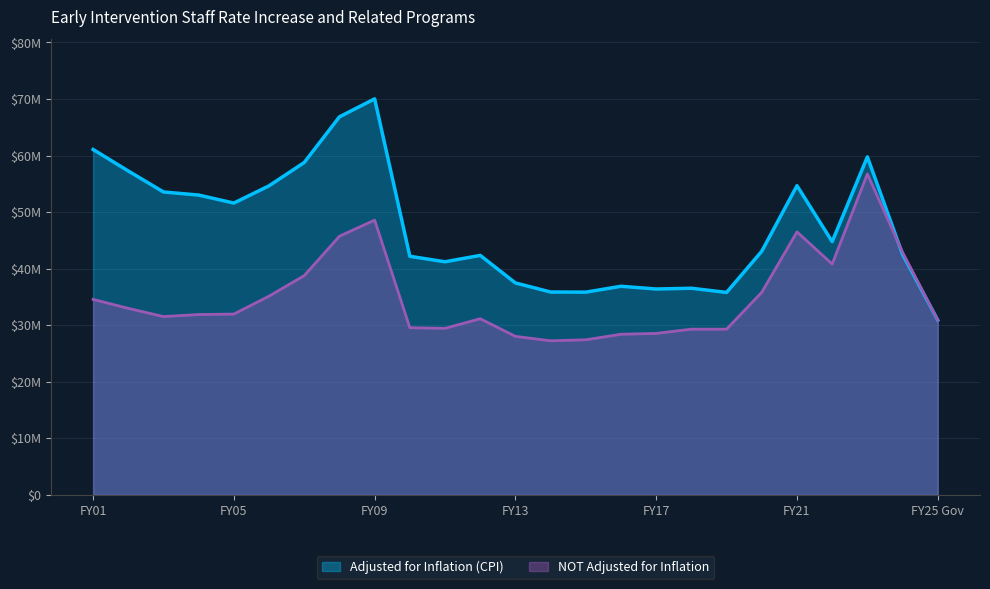

Rank the categories by Adjusted for Inflation (CPI) value from lowest to highest.

FY25 Gov, FY19, FY15, FY14, FY17, FY18, FY16, FY13, FY11, FY10, FY12, FY24, FY20, FY22, FY05, FY04, FY03, FY06, FY21, FY02, FY07, FY23, FY01, FY08, FY09